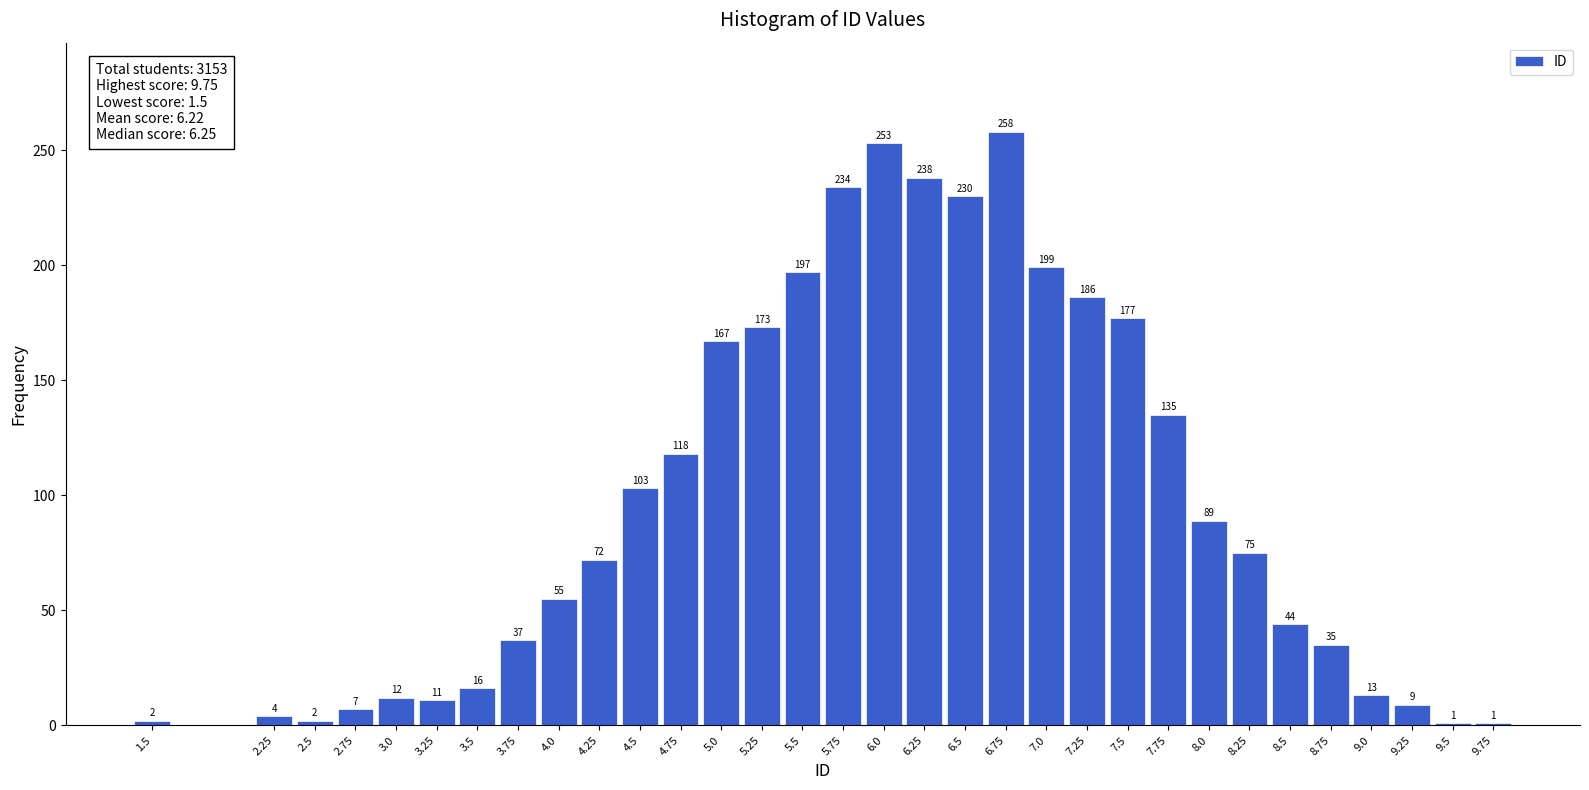

Reading left to right, list all the values displayed in this chart.

2	4	2	7	12	11	16	37	55	72	103	118	167	173	197	234	253	238	230	258	199	186	177	135	89	75	44	35	13	9	1	1